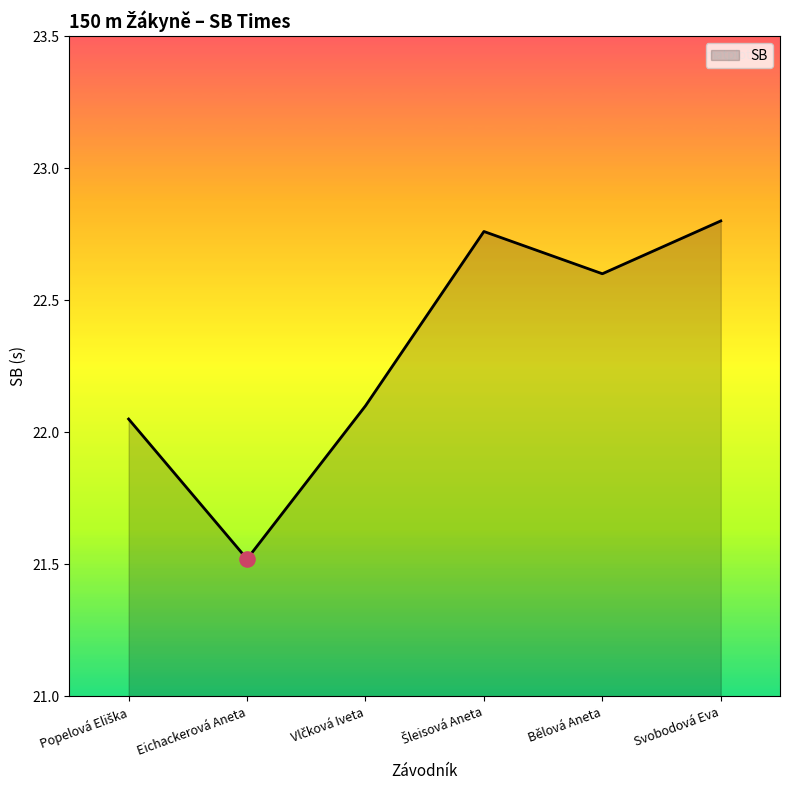

What is the change in value from Eichackerová Aneta to Bělová Aneta?

+1.1